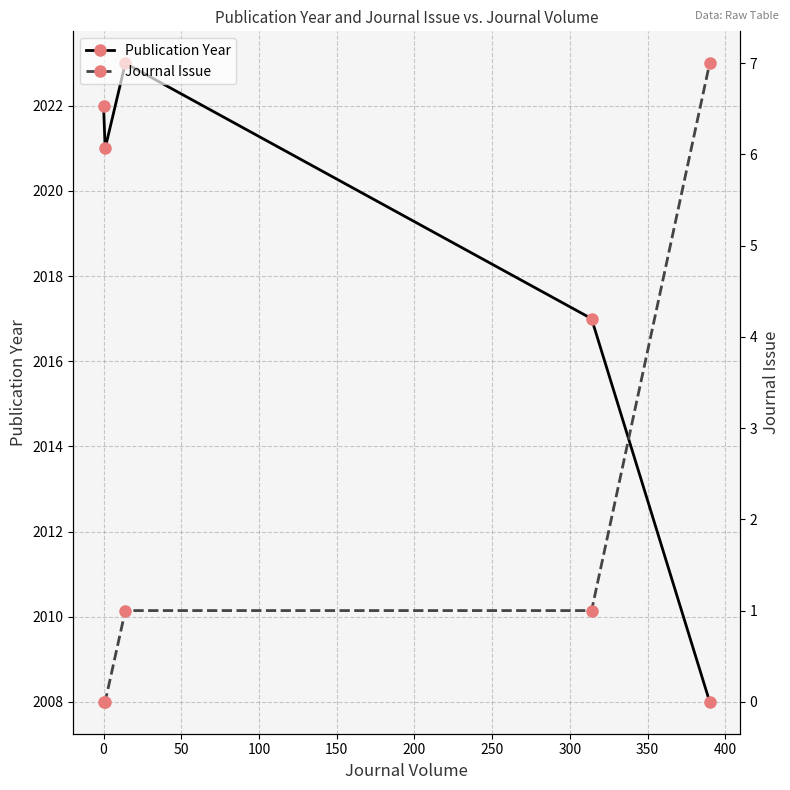

What is the value of the Publication Year point at the 3rd from the left?

2023